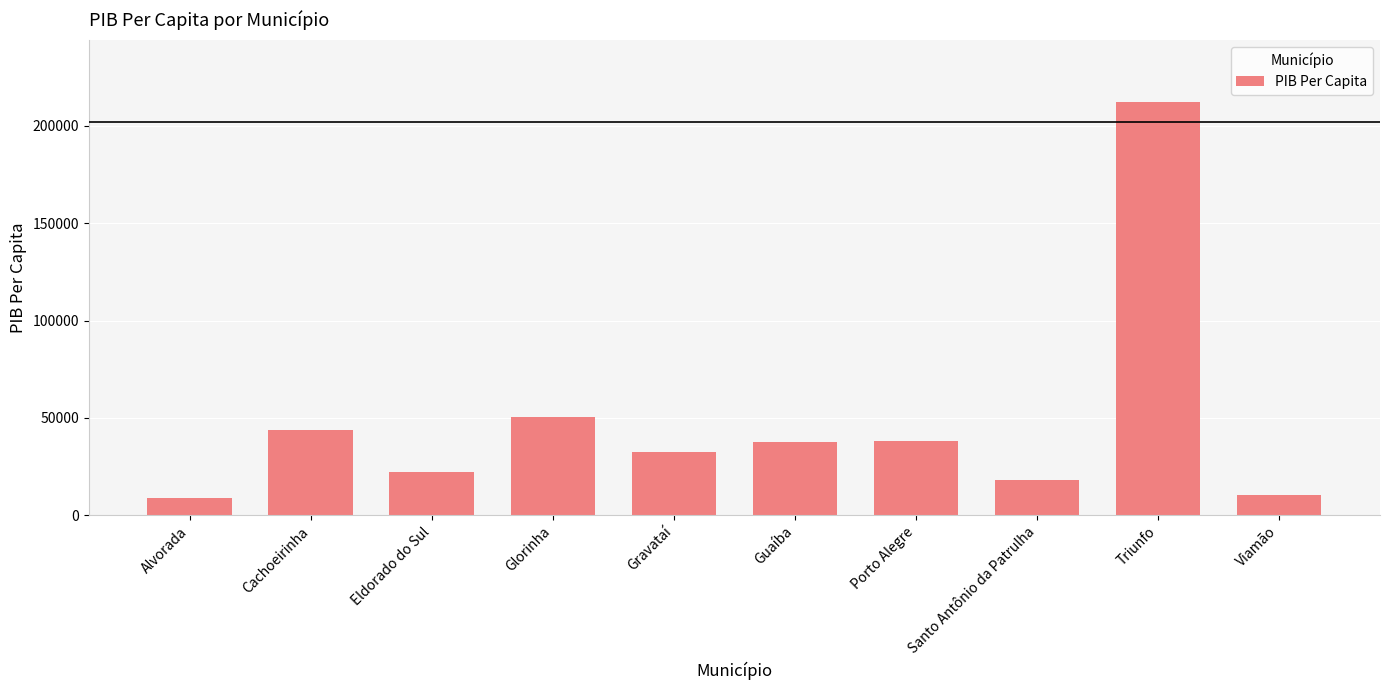

What is the difference between the second highest and second lowest values?

40339.6